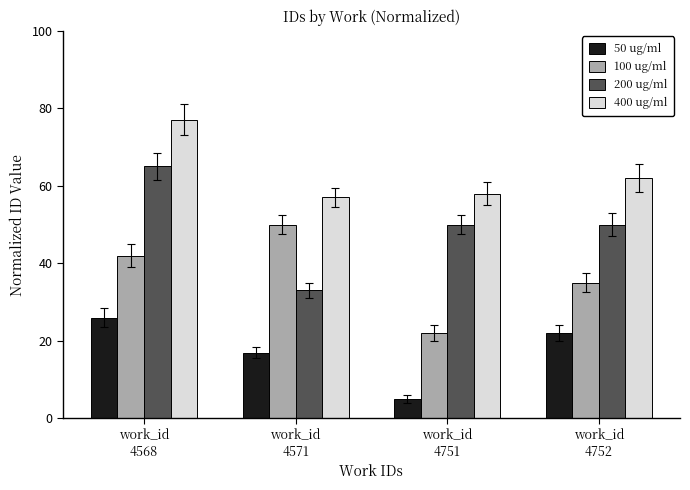

Rank the series by their average value, from highest to lowest.

400 ug/ml, 200 ug/ml, 100 ug/ml, 50 ug/ml